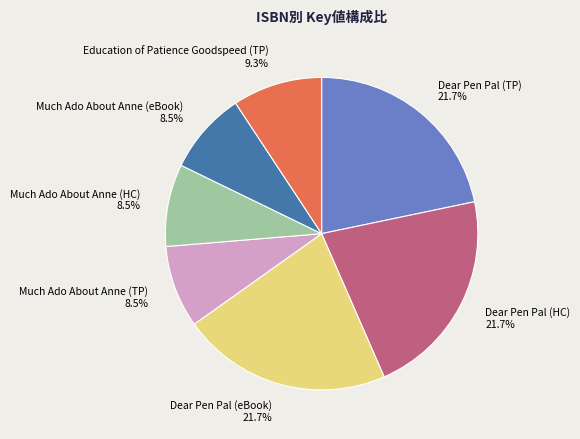

What portion of the pie excludes Much Ado About Anne (HC)?

91.5%